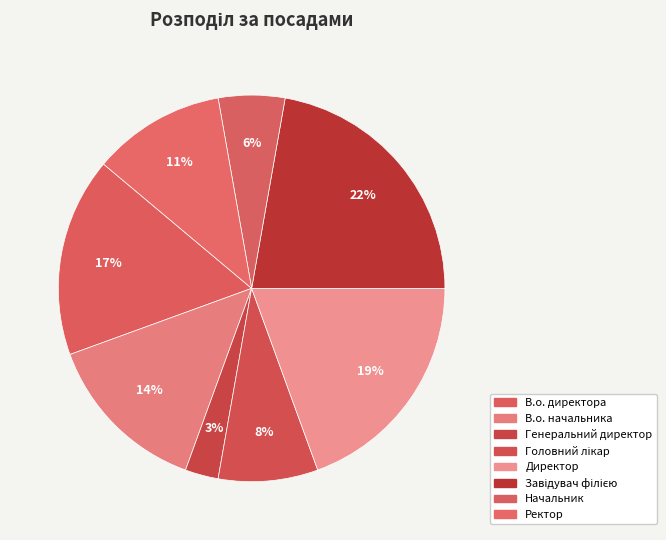

Count the number of slices in the pie.

8